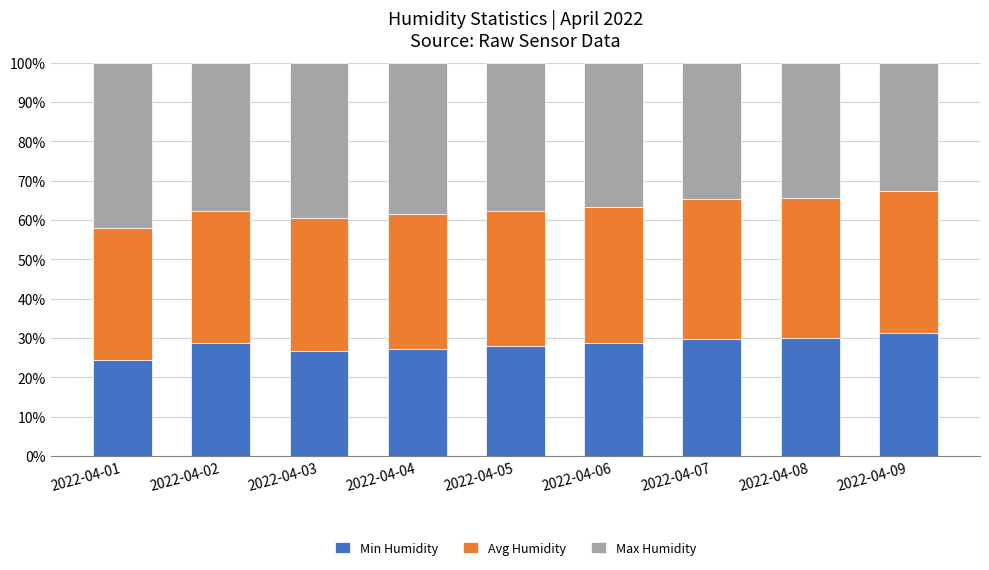

How many series are shown in this chart?

3